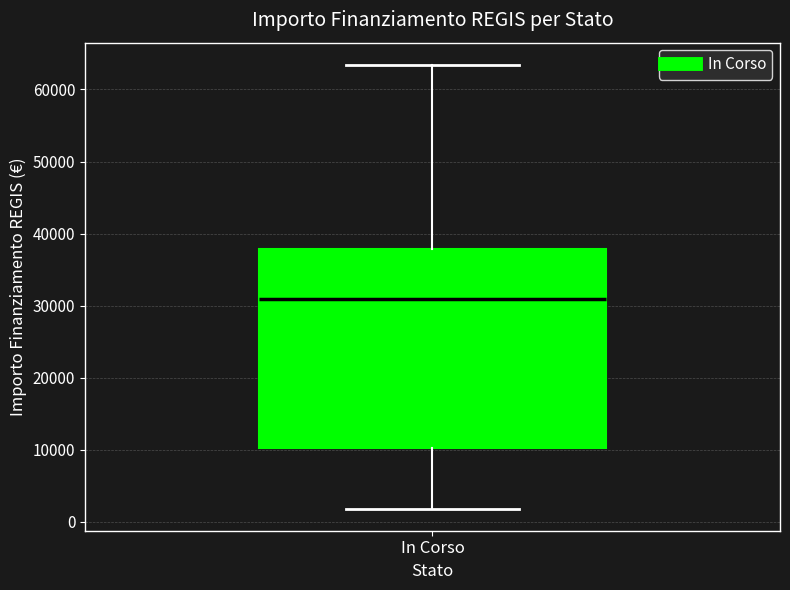

Transcribe this box plot: give where the median line is, the range the box spans, and where the two whiskers end, as read against the y-axis. The values are not printed on the chart, so give them approximately, as read against the axis.

median 31000, box 10000 to 38000, whiskers 2000 to 63000